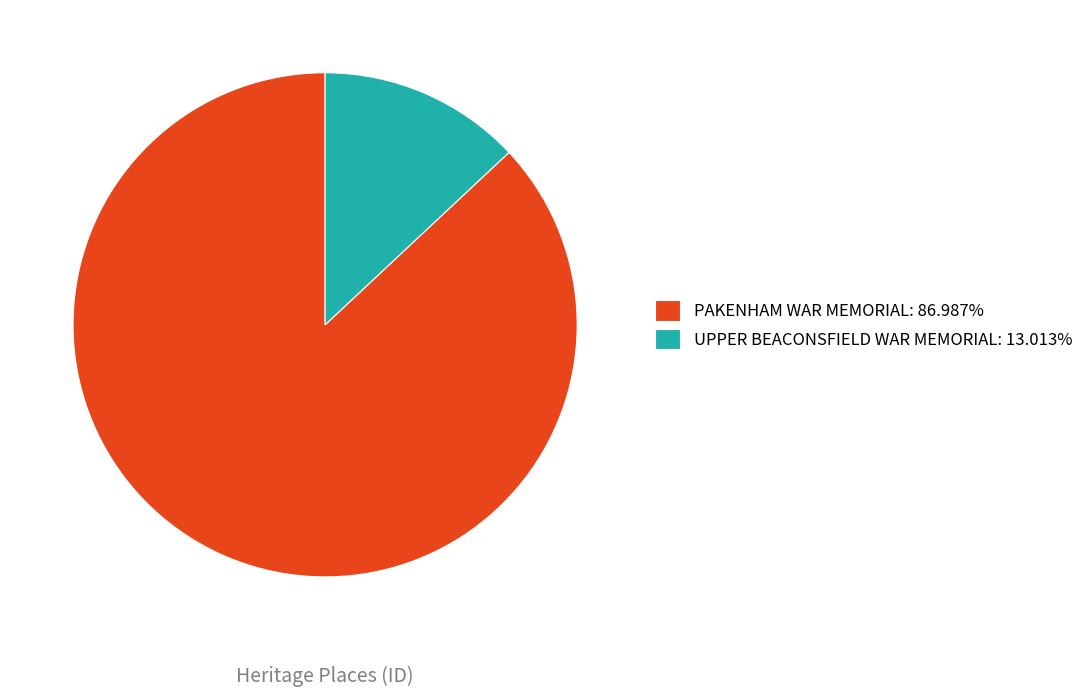

How many segments does this pie chart have?

2